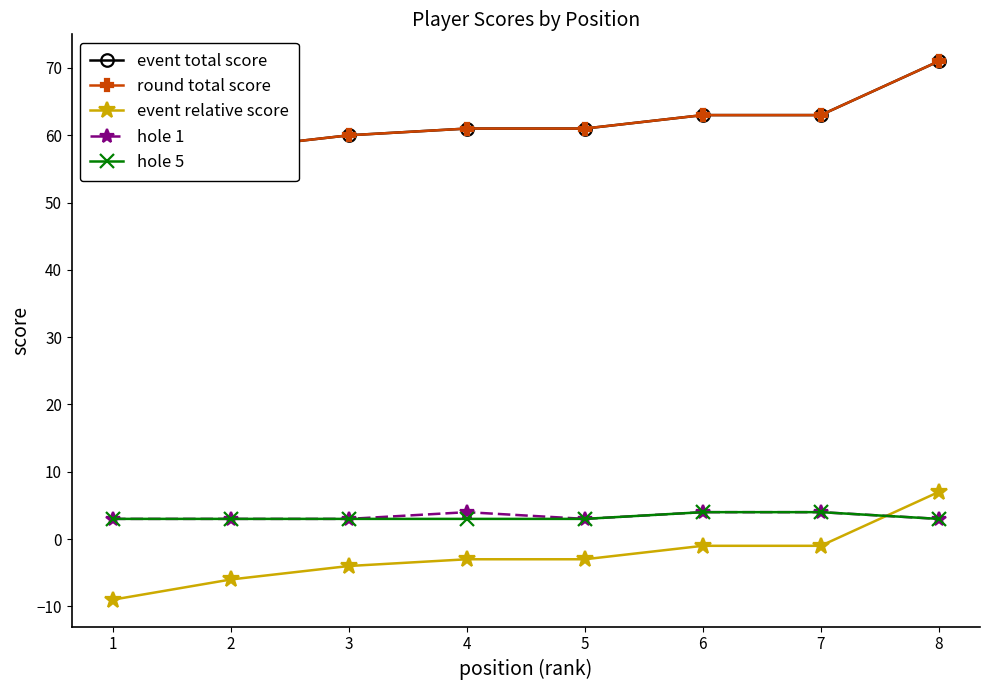

What is the difference between the hole 5 values at 7 and 1?

1